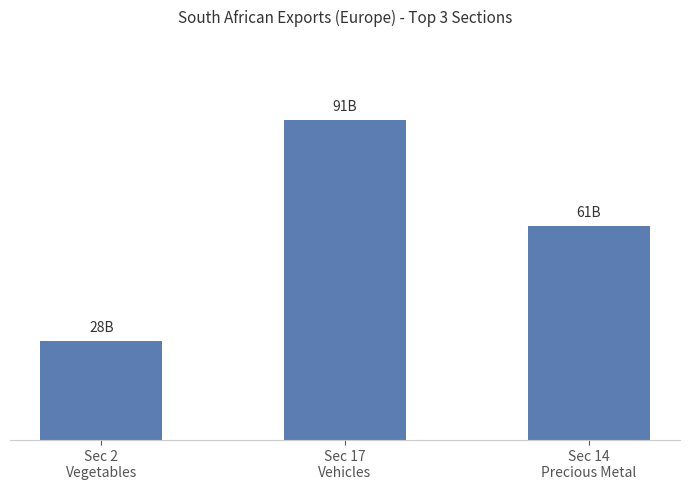

How many values are between 28088160756 and 90691030848?

3